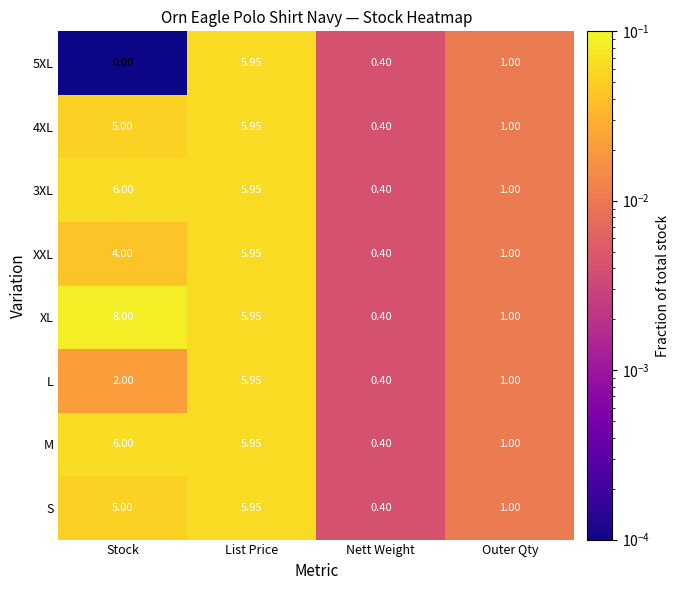

At how many categories does at least one series exceed 0?

4